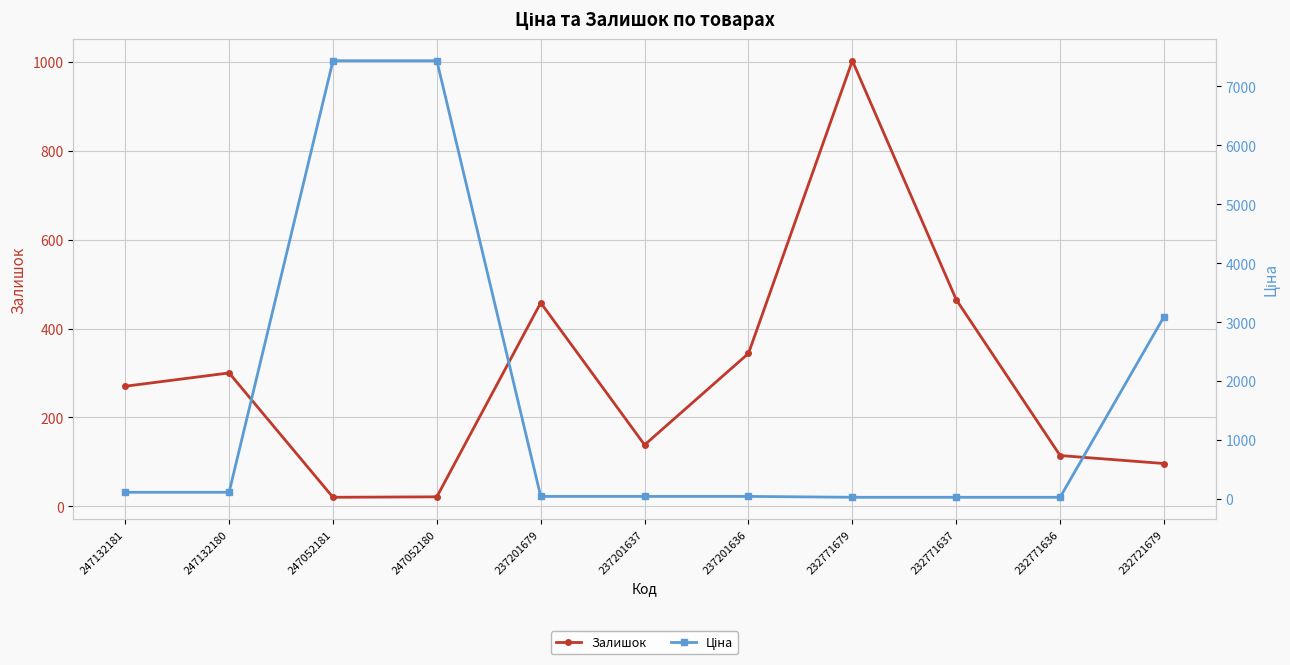

Is the value of Ціна at 232771637 greater than the value of Залишок at 247052180?

Yes